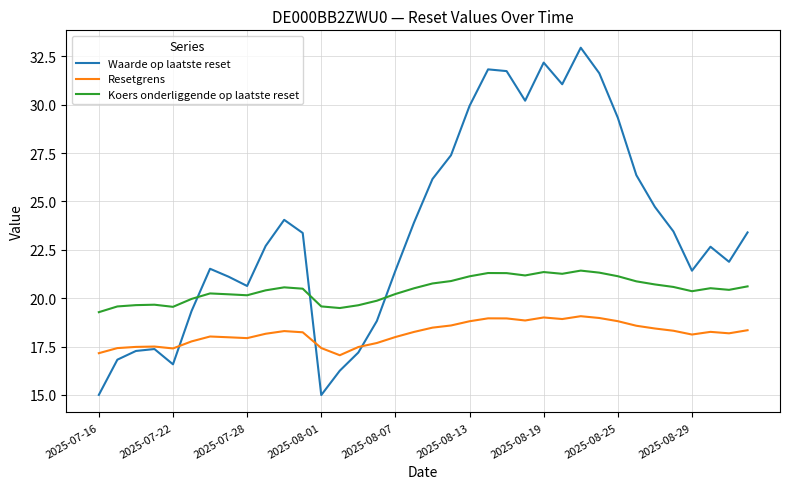

Which series has the largest range (max minus min)?

Waarde op laatste reset